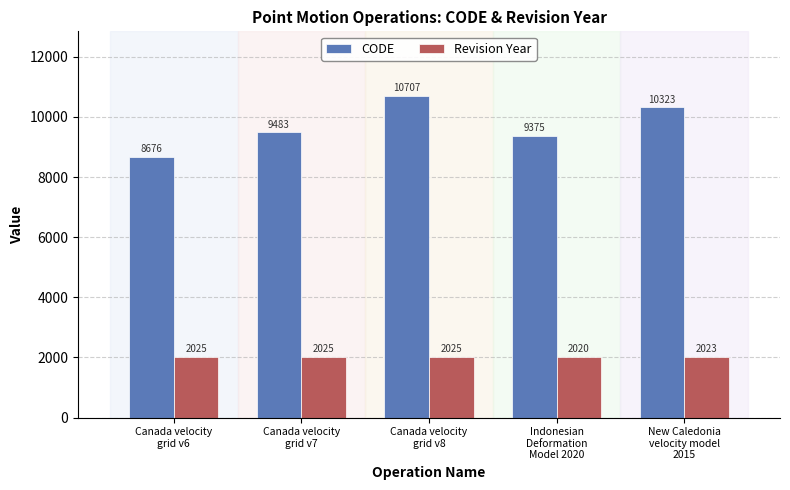

Reading left to right, transcribe all the data shown in this chart.

CODE: Canada velocity
grid v6=8676	Canada velocity
grid v7=9483	Canada velocity
grid v8=10707	Indonesian
Deformation
Model 2020=9375	New Caledonia
velocity model
2015=10323
Revision Year: Canada velocity
grid v6=2025	Canada velocity
grid v7=2025	Canada velocity
grid v8=2025	Indonesian
Deformation
Model 2020=2020	New Caledonia
velocity model
2015=2023